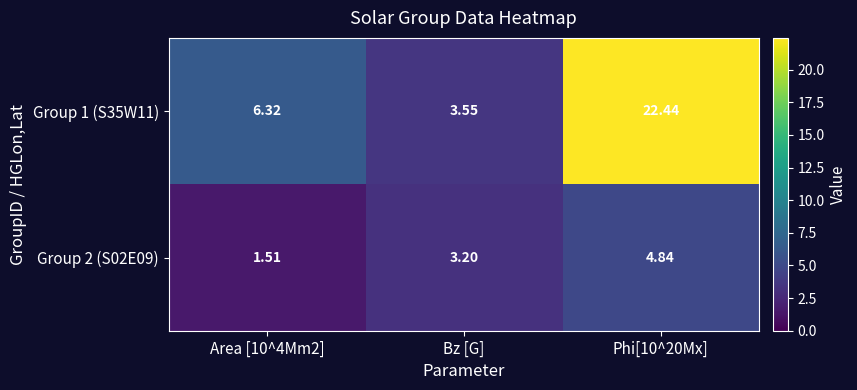

What is the spread (max minus min) of values at Area [10^4Mm2]?

4.8